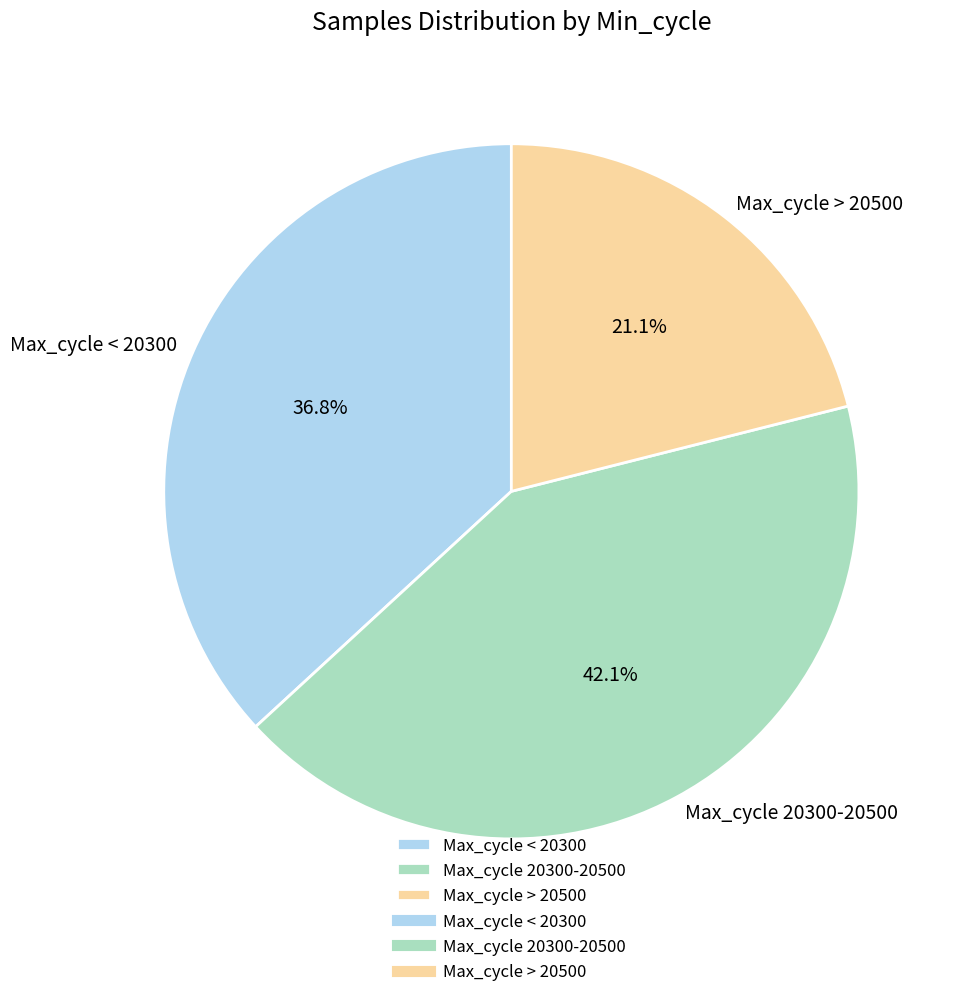

Which category has the biggest portion of the pie?

Max_cycle 20300-20500